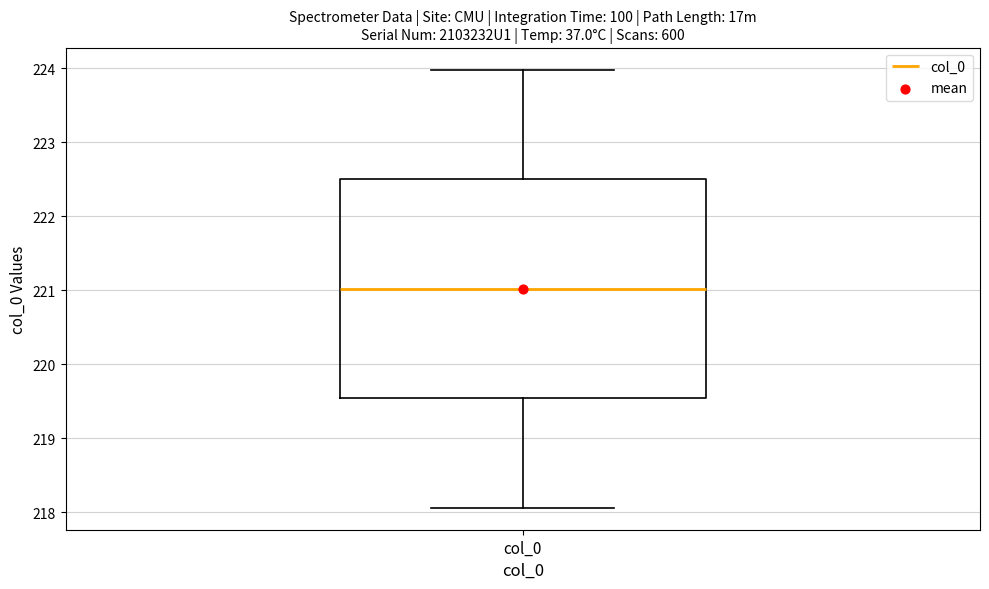

Read this box plot against the y-axis: the position of the median line, the range covered by the box, and the ends of both whiskers. The values are not printed on the chart, so give them approximately, as read against the axis.

median 221.0, box 219.5 to 222.5, whiskers 218.1 to 224.0